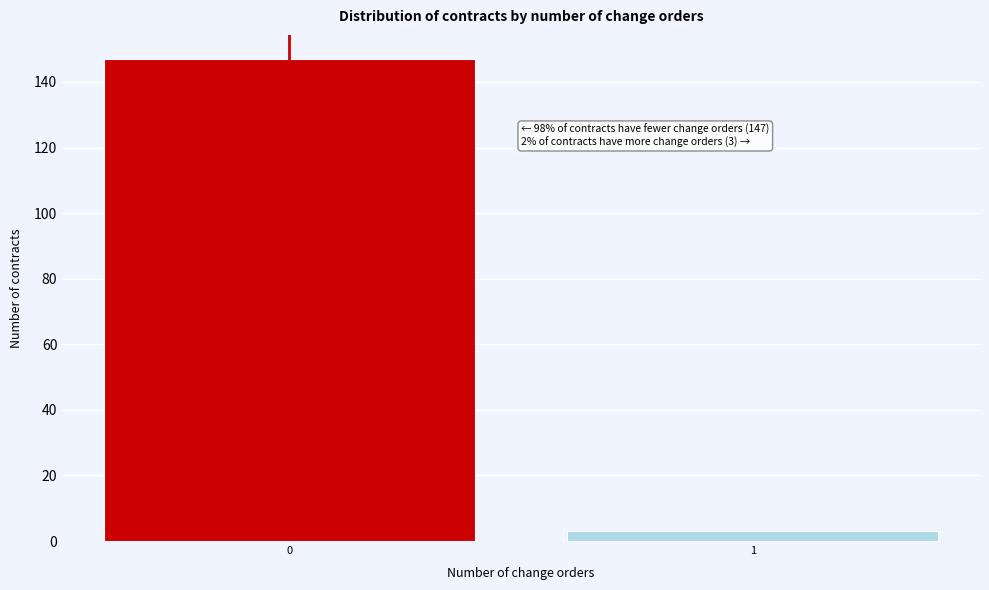

Reading right to left, what are all the values shown in this chart?

3	147